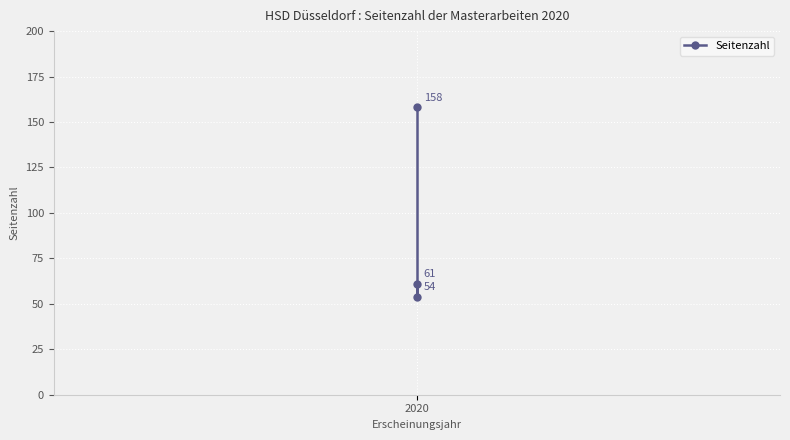

The chart shows a value of 31 at 2020. True or false?

False